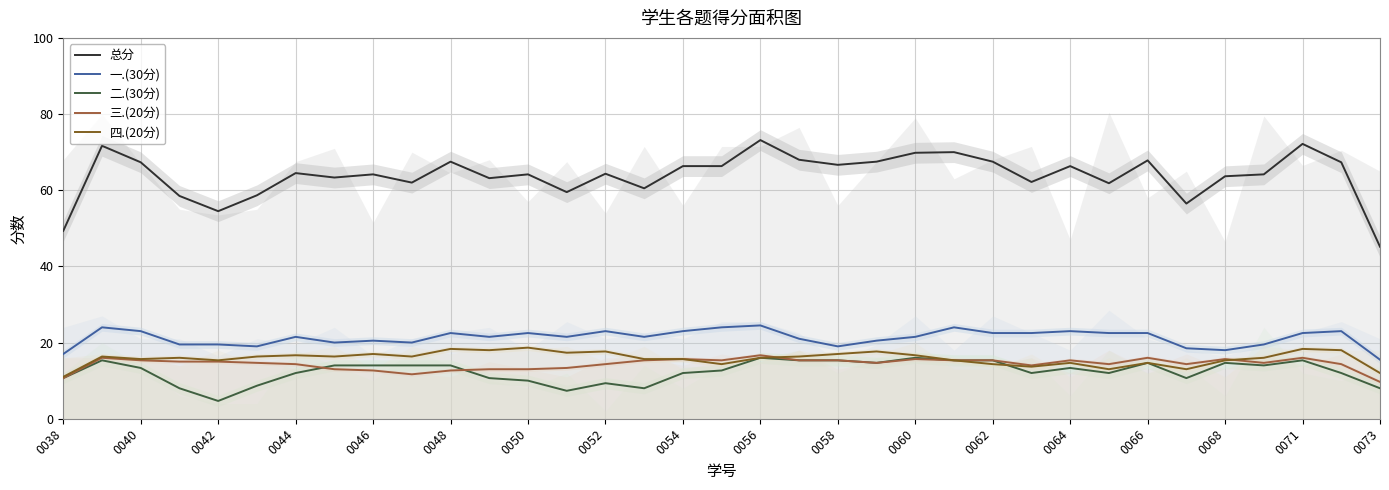

What is the difference between the maximum and minimum values in the 二.(30分) series?

11.3